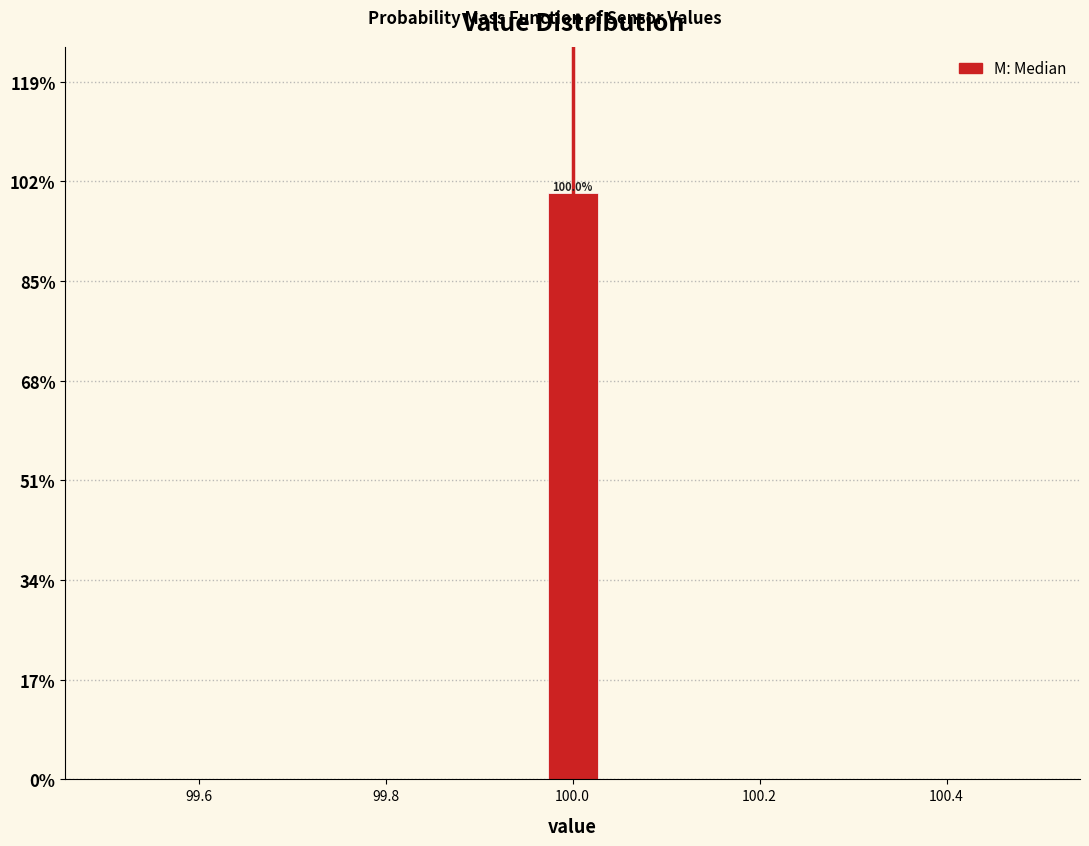

Around what value on the x-axis is the tallest bar? Give the approximate position of its centre, as read against the axis.

100.00